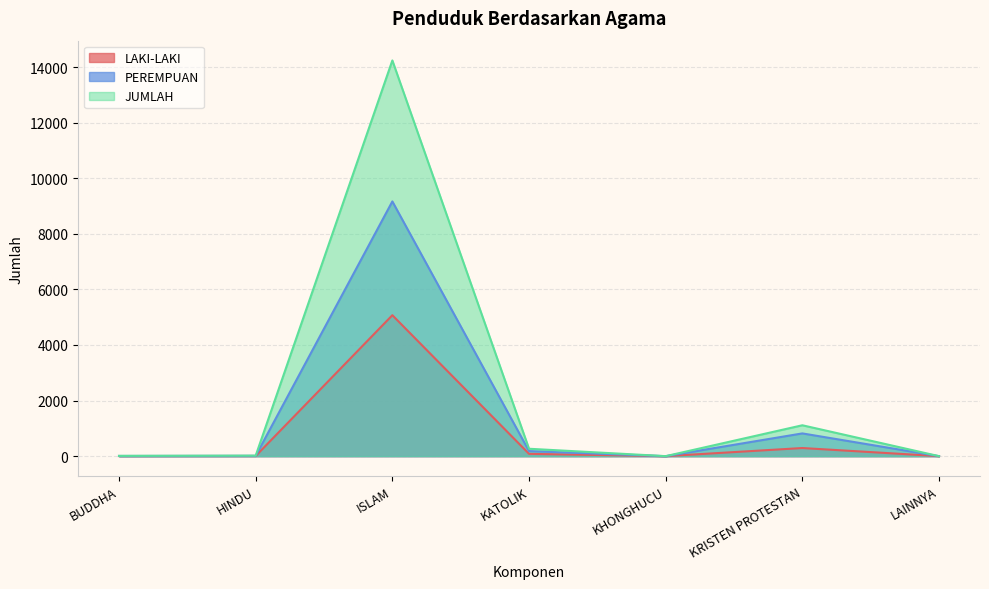

What is the maximum value shown in the chart?

14237